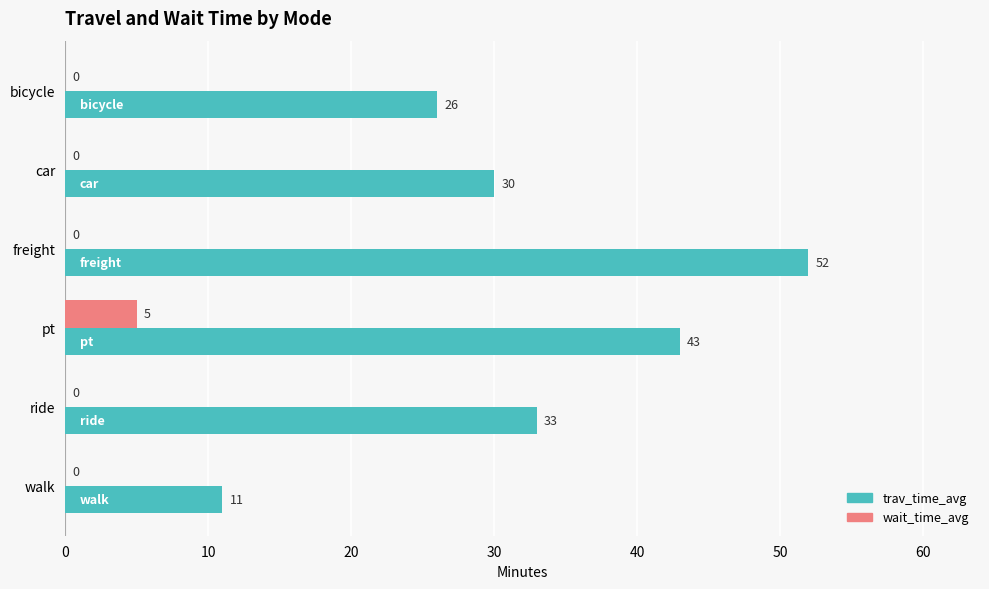

The value of wait_time_avg at walk is 0. True or false?

True